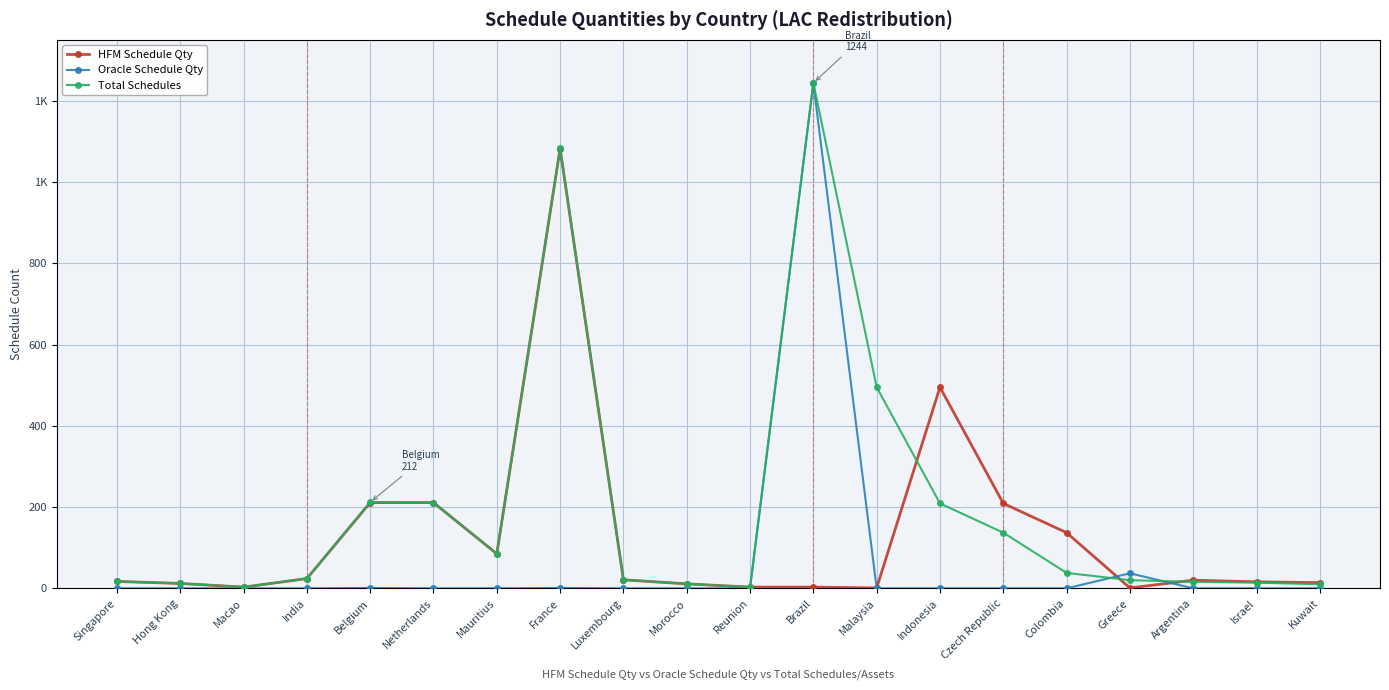

Which series has the largest total across all categories?

Total Schedules